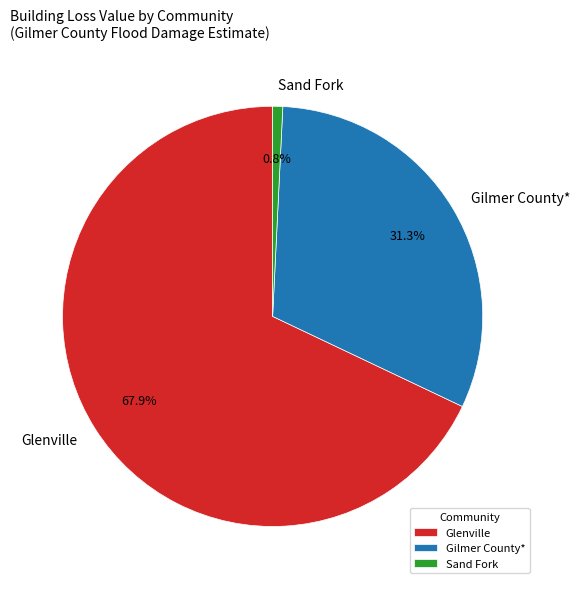

The Sand Fork slice represents 1% of the pie. True or false?

True